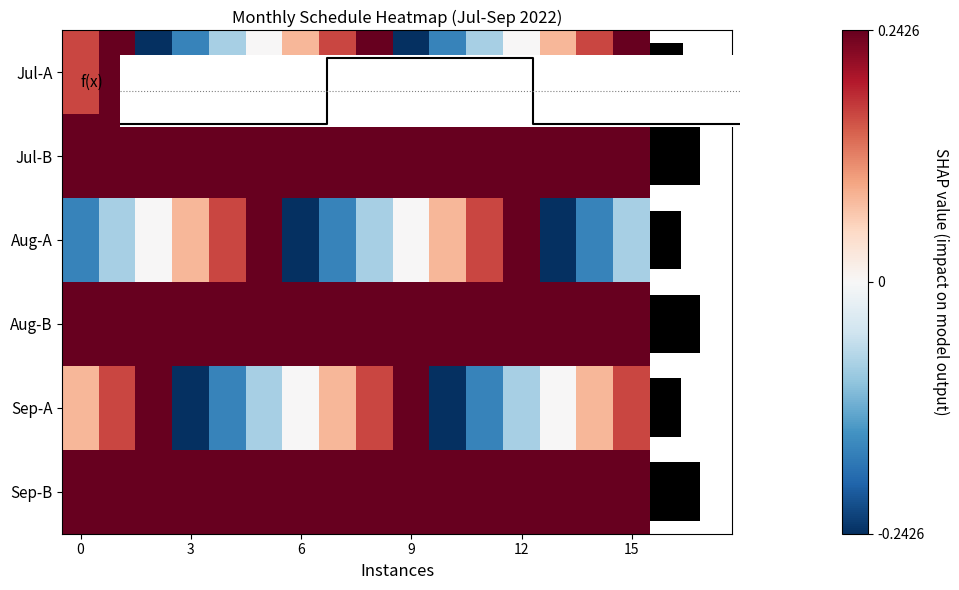

What is the total value across all series at 14?

0.8